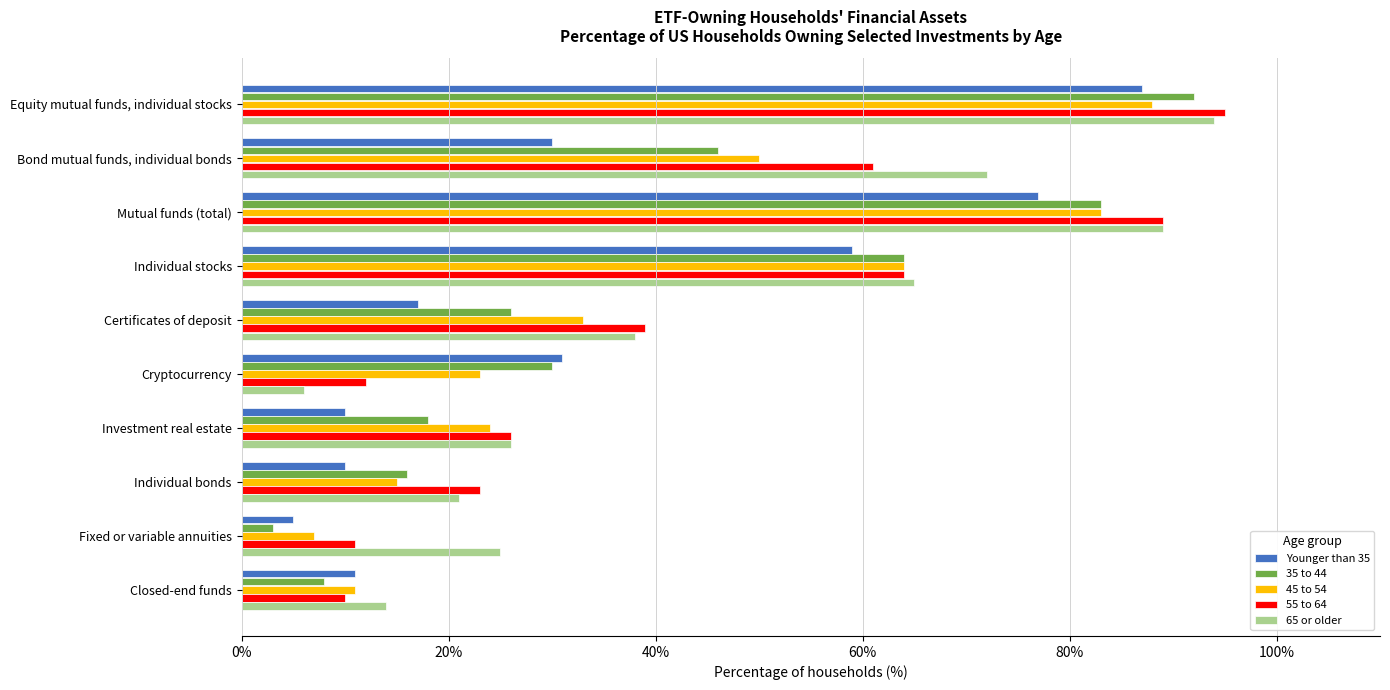

Which series changed the most between Mutual funds (total) and Cryptocurrency?

65 or older